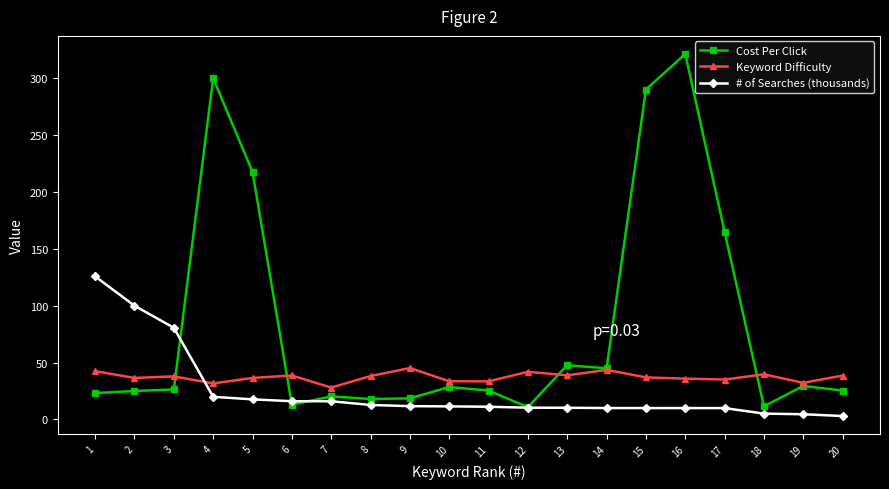

True or false: # of Searches (thousands) and Keyword Difficulty cross at least once.

True